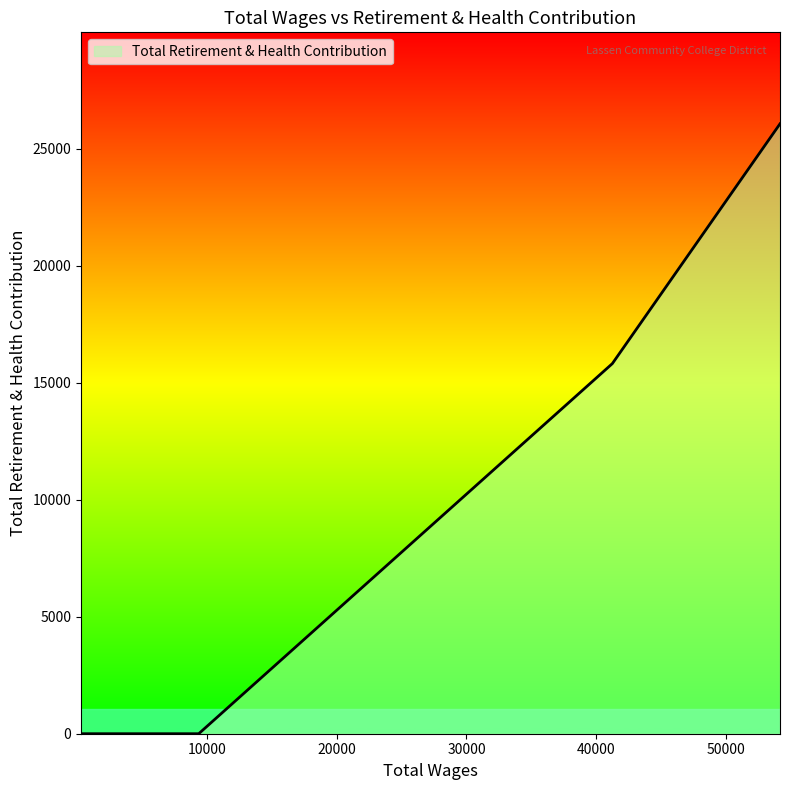

How many lines are shown in the chart?

1